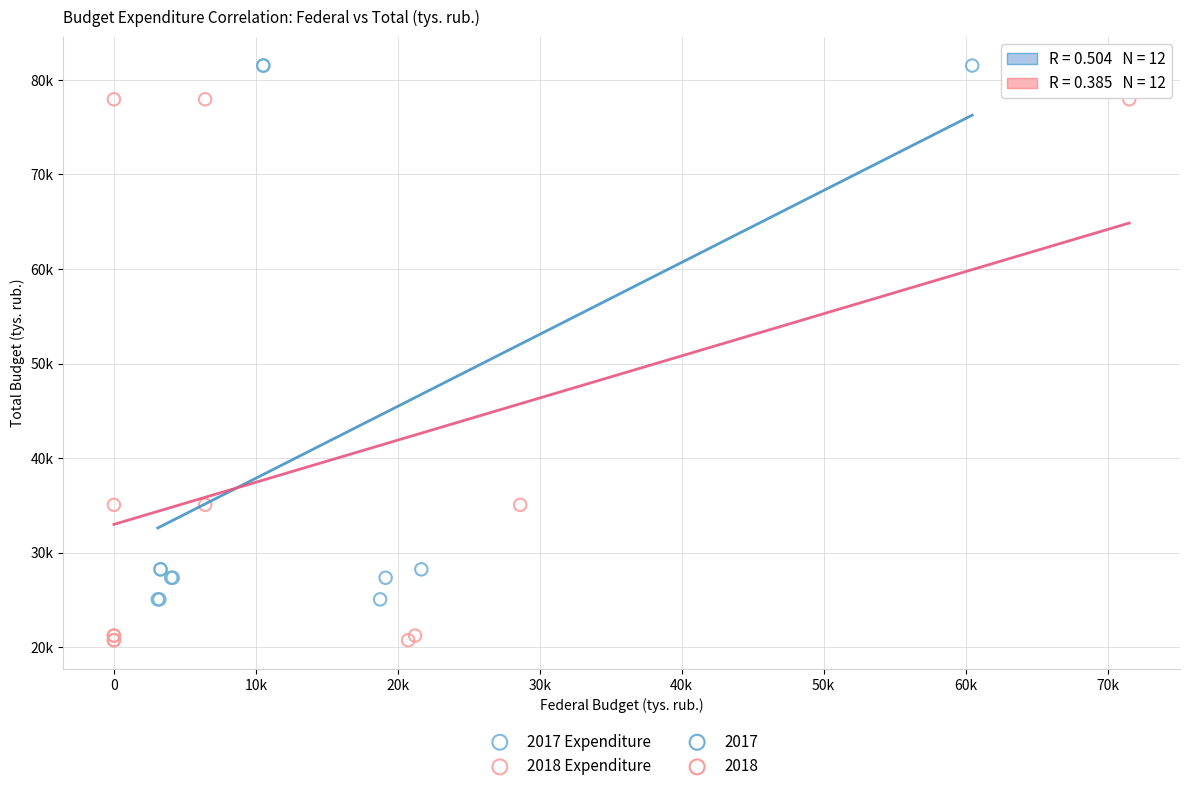

Which series has the widest spread of Y values?

2018 Expenditure